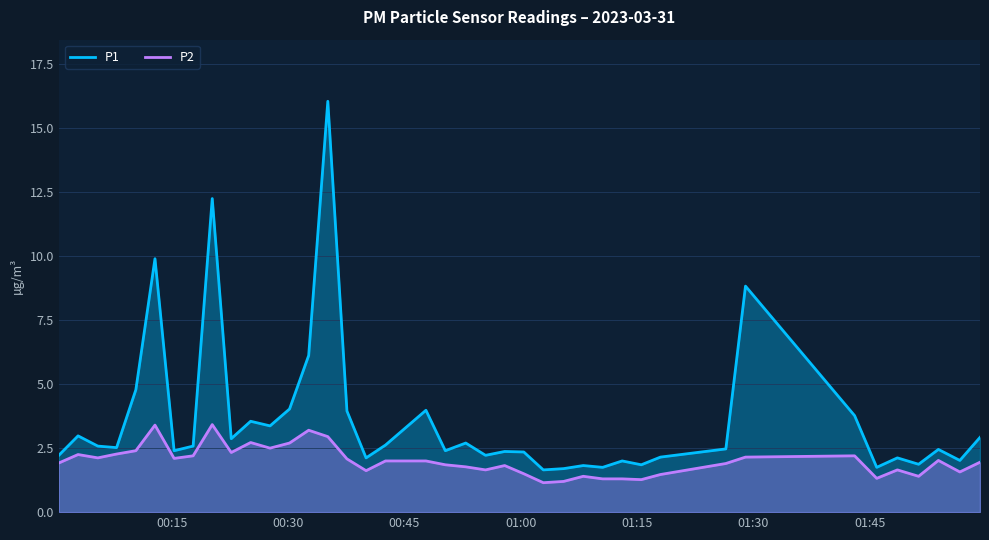

List the series in order of their overall mean, highest first.

P1, P2